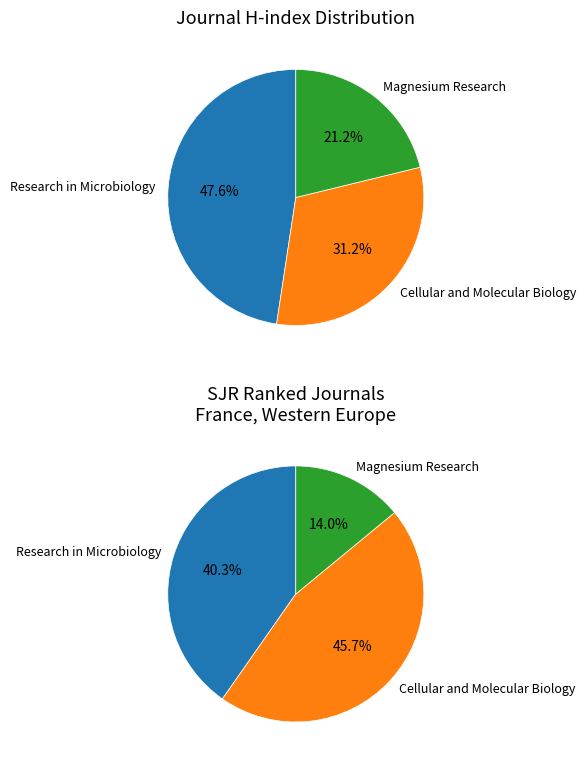

Count the number of slices in the pie.

3